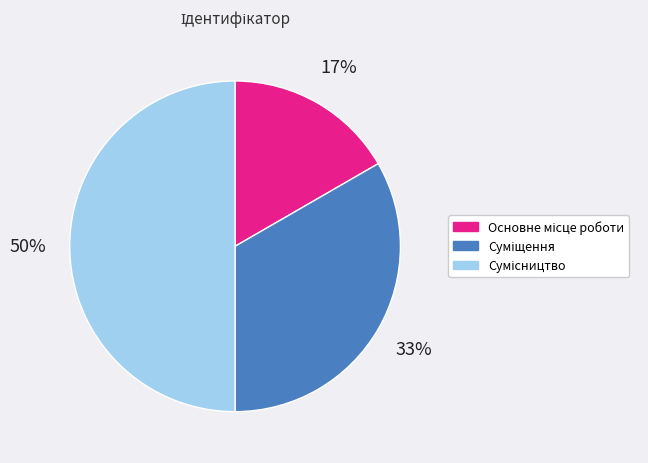

To the nearest percent, what is the average slice percentage?

33%